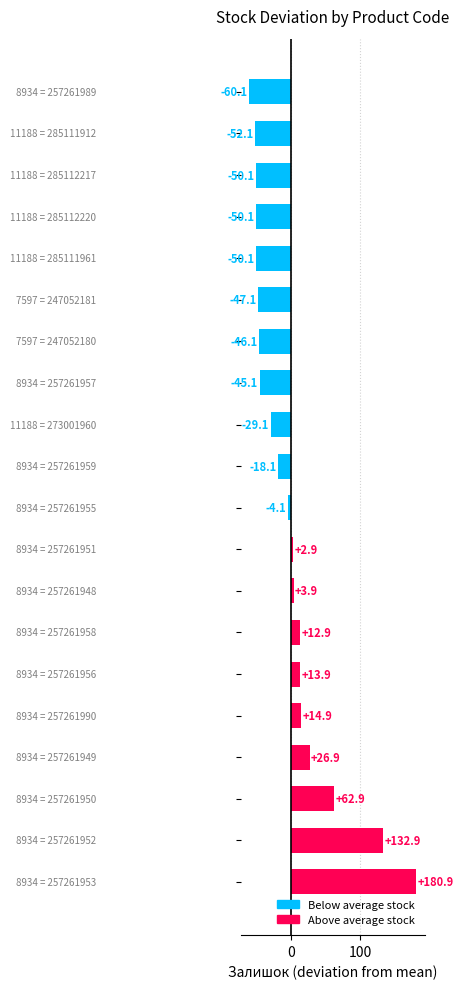

What is the difference between the maximum and minimum values?

241.0